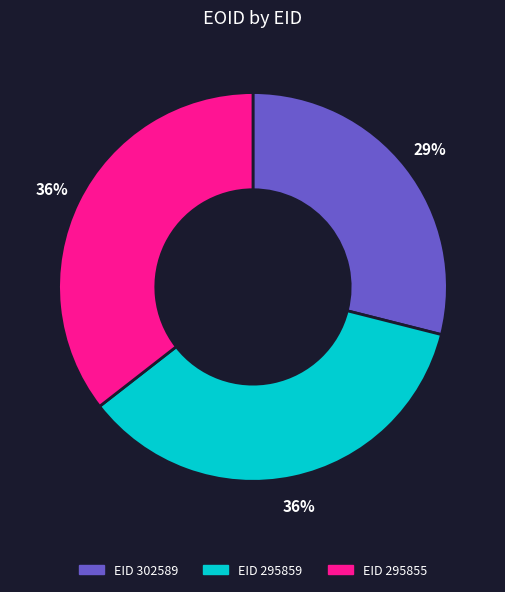

To the nearest percent, what is the difference between the largest and smallest slice percentages?

7%